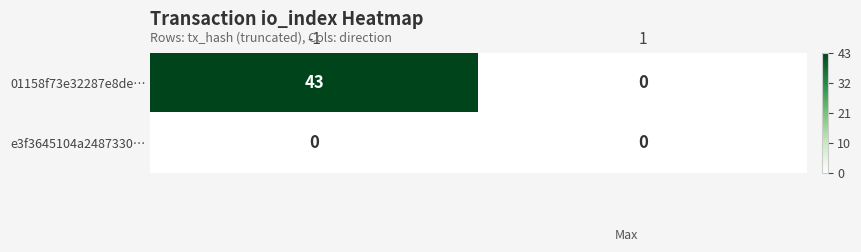

List the series in order of their overall mean, highest first.

01158f73e32287e8de…, e3f3645104a2487330…